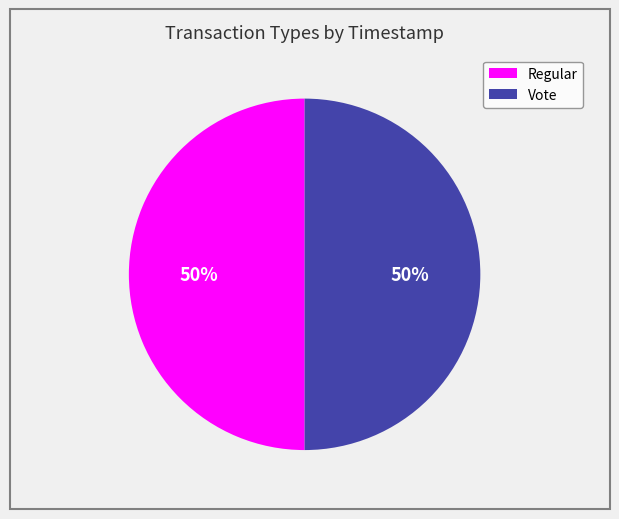

To the nearest percent, what portion does Regular represent?

50%